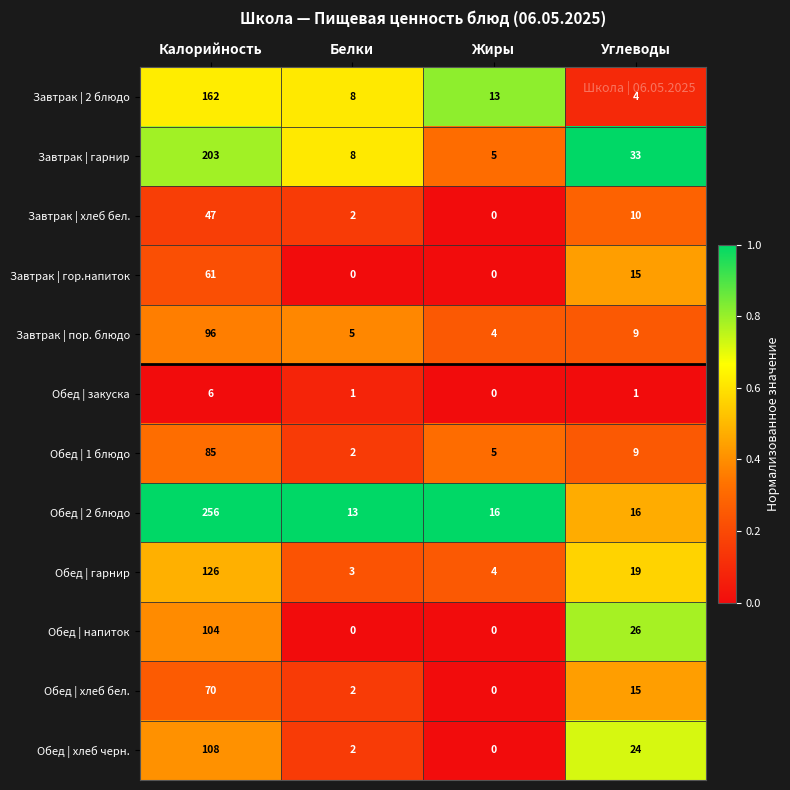

Which series has the widest spread of values?

Обед | 2 блюдо